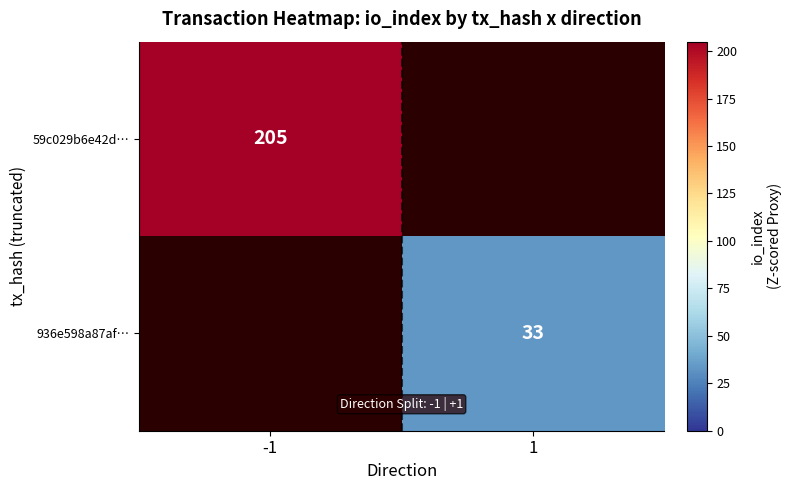

How many series are shown in this chart?

2